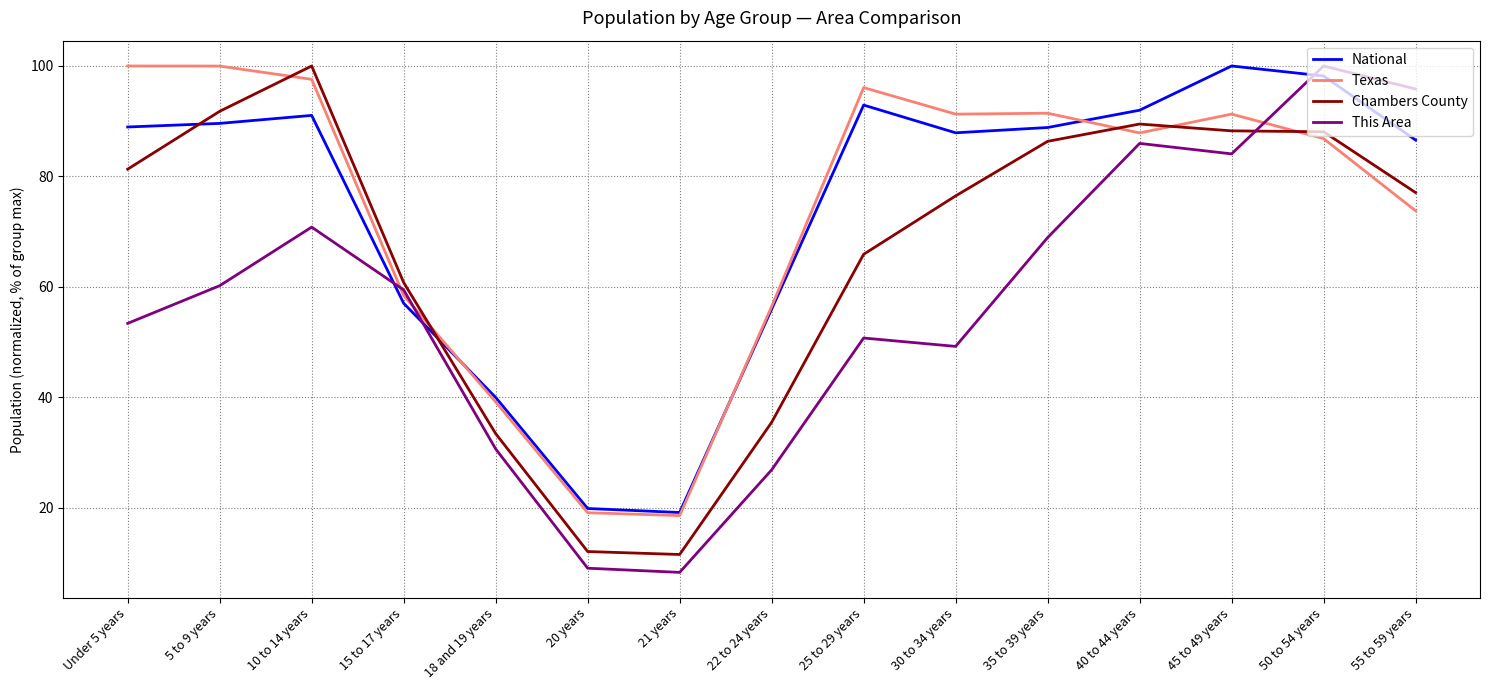

How many lines are shown in the chart?

4